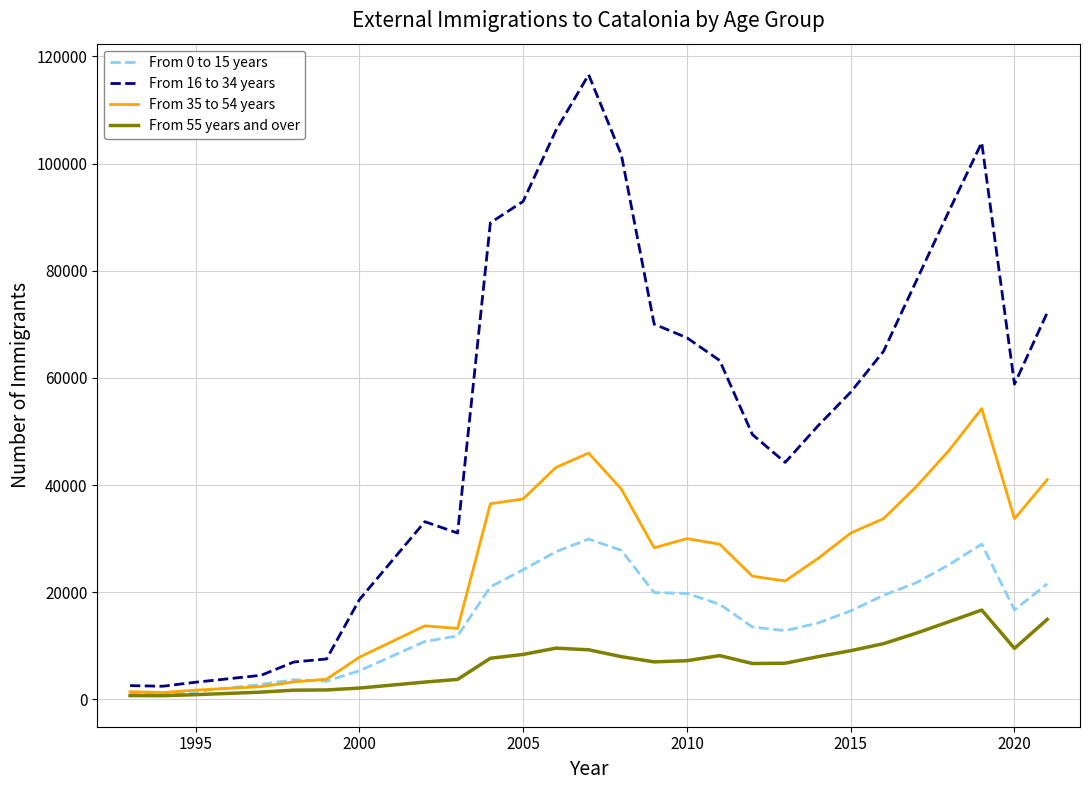

Rank the series by their average value, from lowest to highest.

From 55 years and over, From 0 to 15 years, From 35 to 54 years, From 16 to 34 years